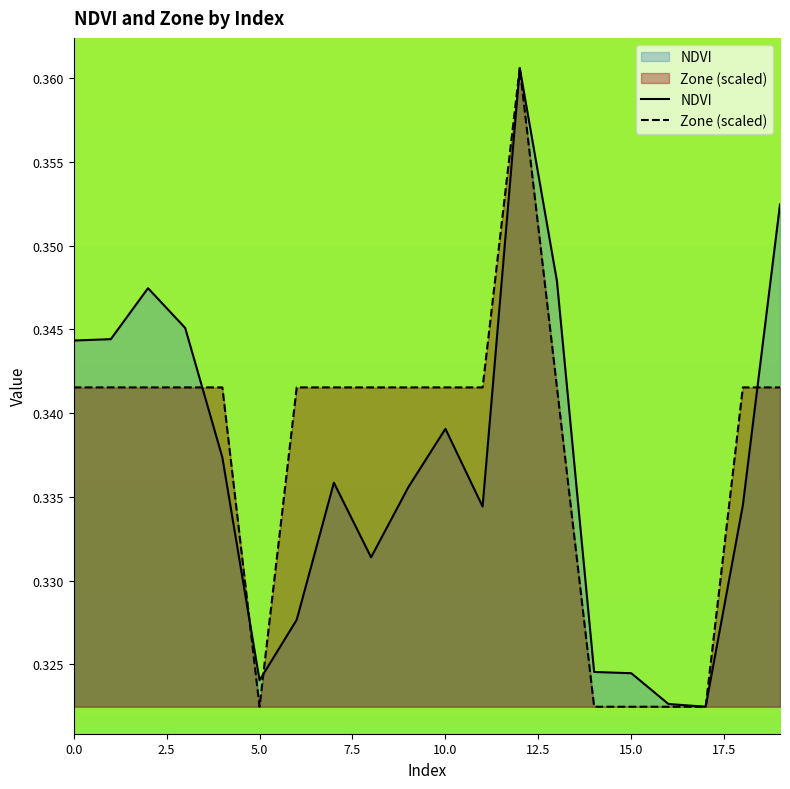

Reading left to right, extract all data points from this chart.

NDVI: 0.3	0.3	0.3	0.3	0.3	0.3	0.3	0.3	0.3	0.3	0.3	0.3	0.4	0.3	0.3	0.3	0.3	0.3	0.3	0.4
Zone (scaled): 0.3	0.3	0.3	0.3	0.3	0.3	0.3	0.3	0.3	0.3	0.3	0.3	0.4	0.3	0.3	0.3	0.3	0.3	0.3	0.3